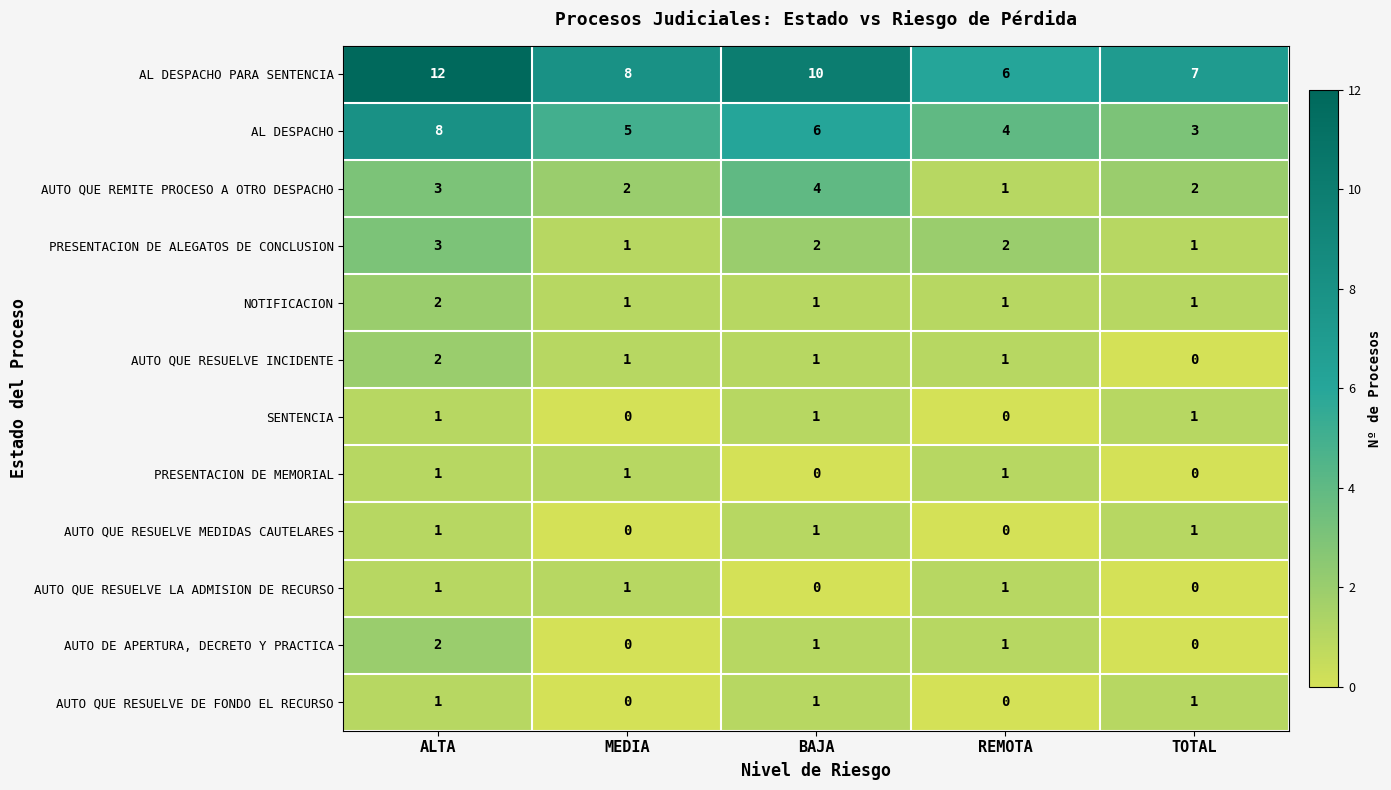

Which category has the highest value across all series?

ALTA